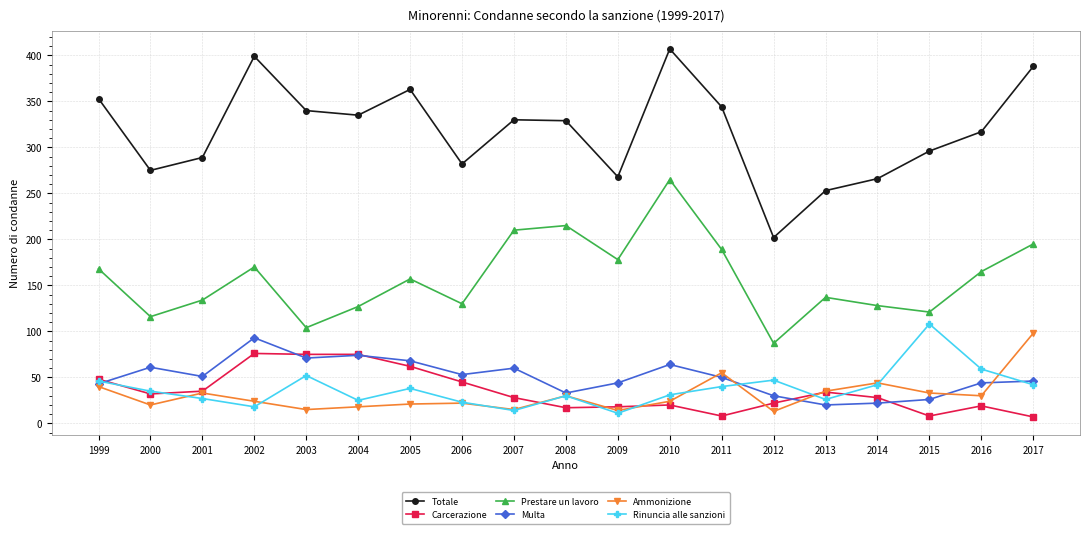

What is the maximum value for Multa?

93